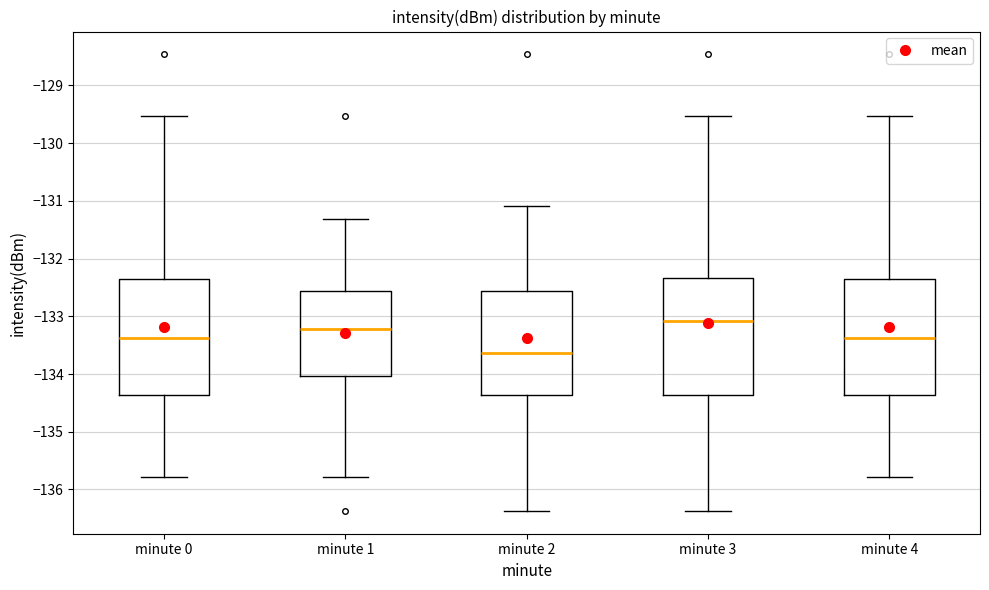

Reading left to right, read every box against the y-axis: the position of its median line, the range the box covers, and the ends of its whiskers. The values are not printed on the chart, so give them approximately, as read against the axis.

minute 0: median -133.4, box -134.4 to -132.4, whiskers -135.8 to -129.5
minute 1: median -133.2, box -134.0 to -132.6, whiskers -135.8 to -131.3
minute 2: median -133.6, box -134.4 to -132.6, whiskers -136.4 to -131.1
minute 3: median -133.1, box -134.4 to -132.3, whiskers -136.4 to -129.5
minute 4: median -133.4, box -134.4 to -132.4, whiskers -135.8 to -129.5